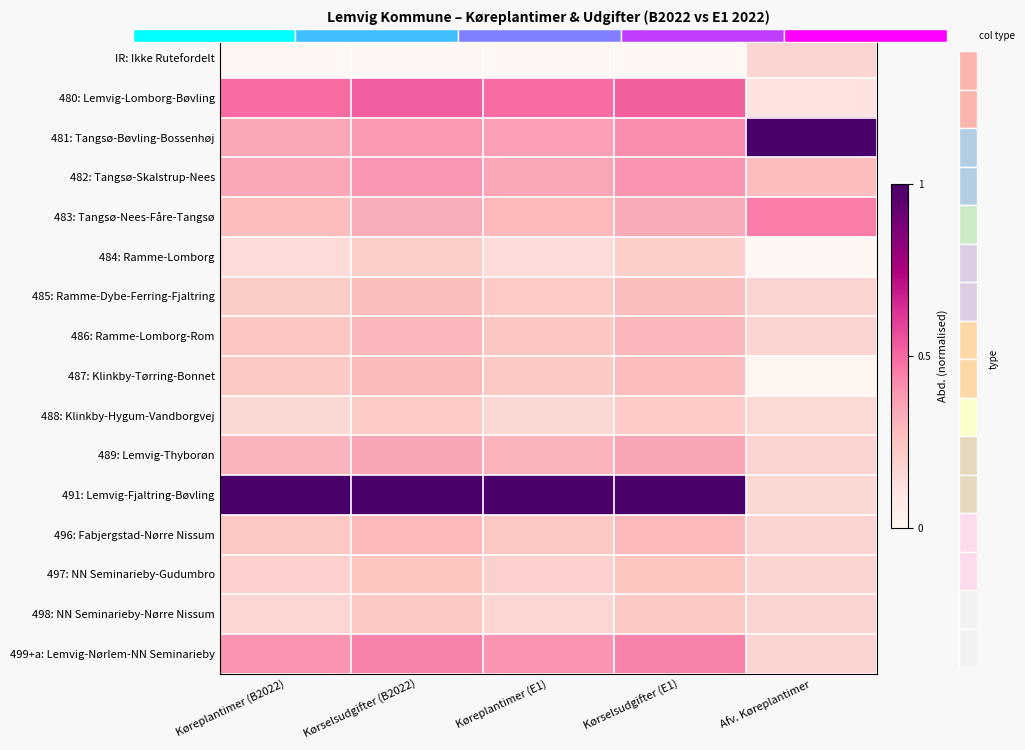

What value does the IR: Ikke Rutefordelt series have at Afv. Køreplantimer?

0.2